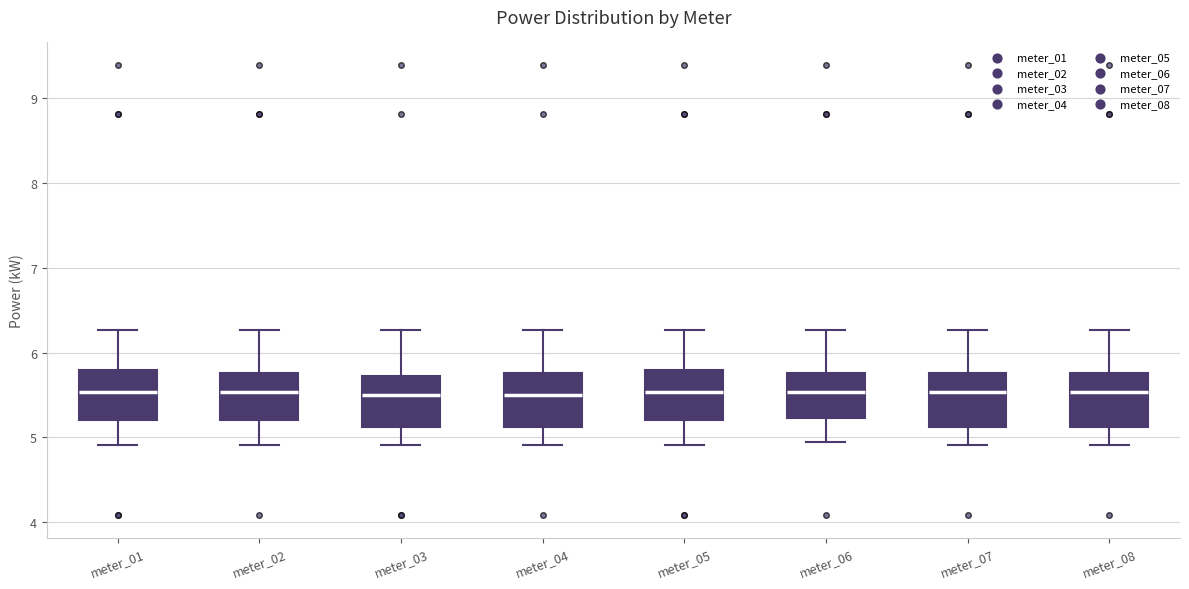

Where is the upper edge of the box for meter_03 on the y-axis? The values are not printed on the chart, so give them approximately, as read against the axis.

5.7